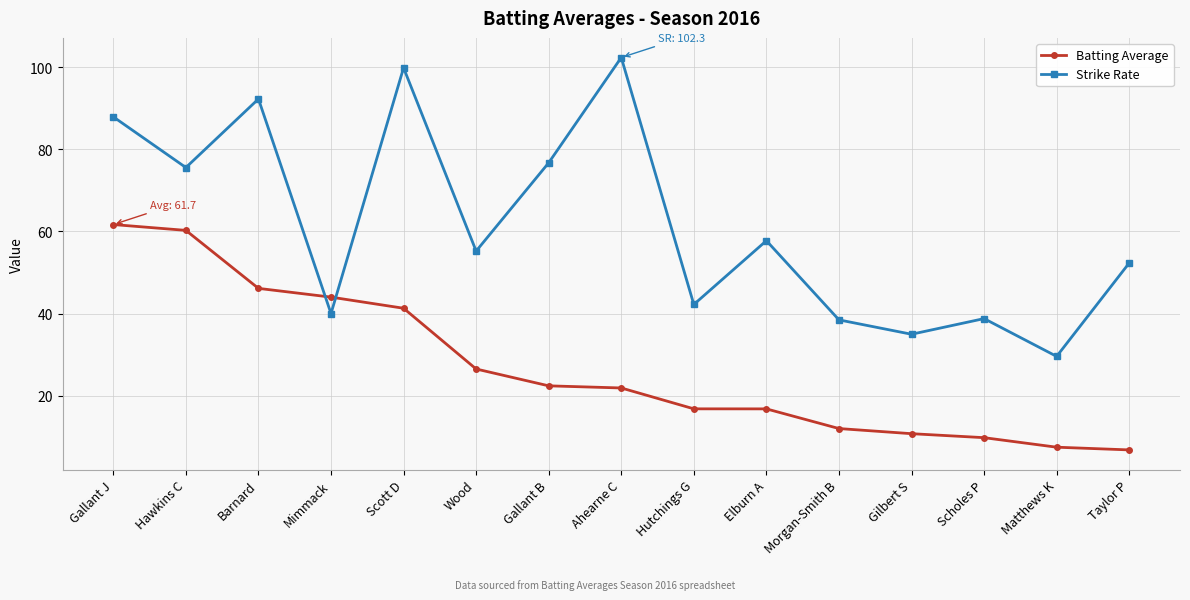

How many categories are shown in the chart?

15